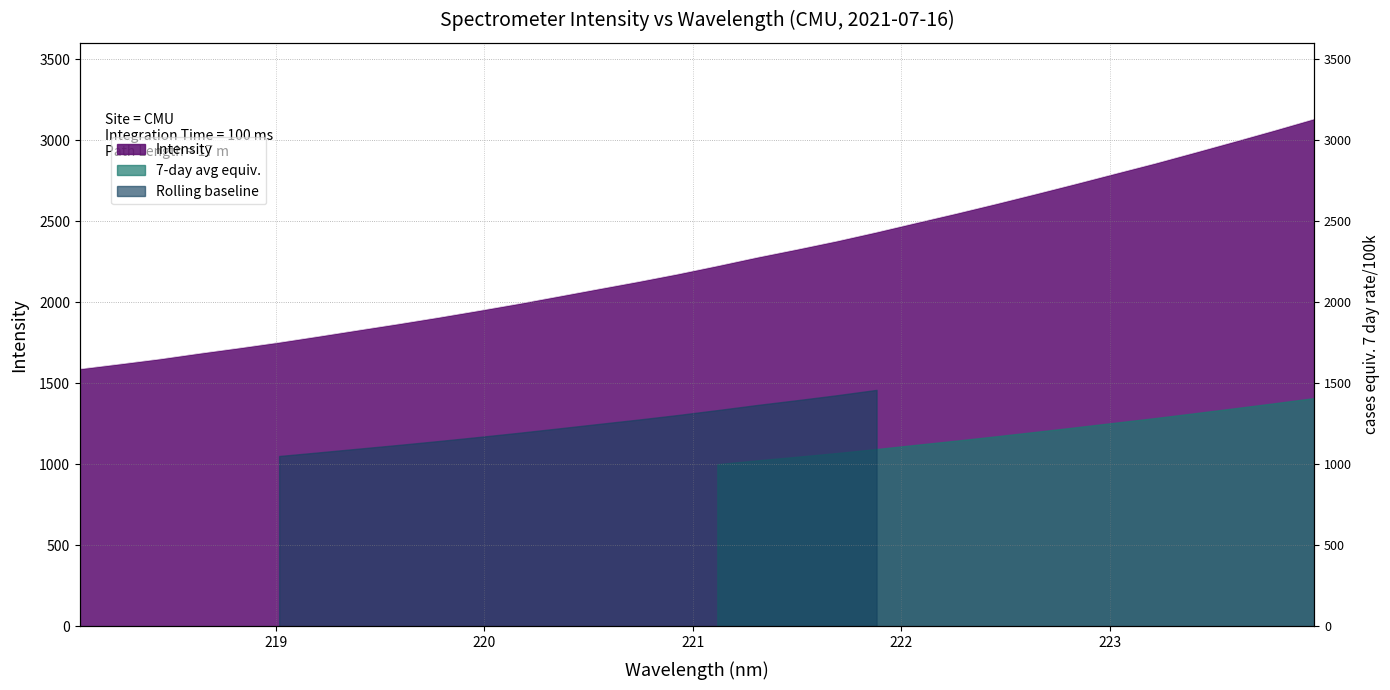

Rank the categories by value from lowest to highest.

218.0596, 218.2508, 218.442, 218.6332, 218.8244, 219.0156, 219.2067, 219.3979, 219.589, 219.7801, 219.9712, 220.1623, 220.3533, 220.5444, 220.7354, 220.9264, 221.1174, 221.3083, 221.4993, 221.6902, 221.8812, 222.0721, 222.263, 222.4538, 222.6447, 222.8355, 223.0264, 223.2172, 223.408, 223.5987, 223.7895, 223.9802